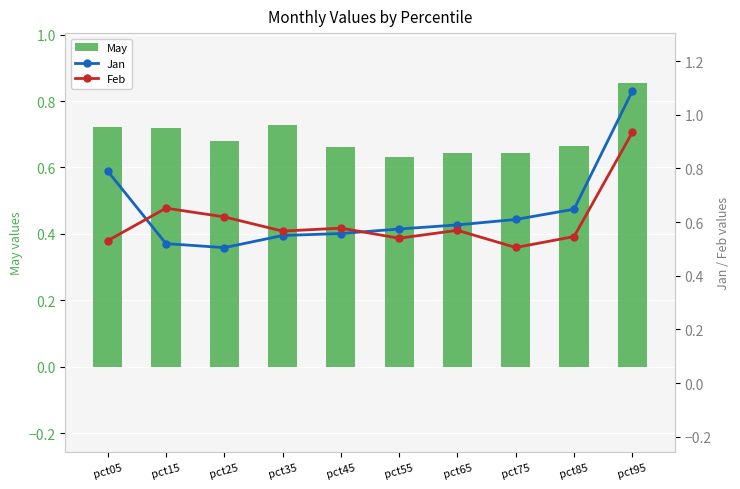

At how many categories does at least one series exceed 0?

10